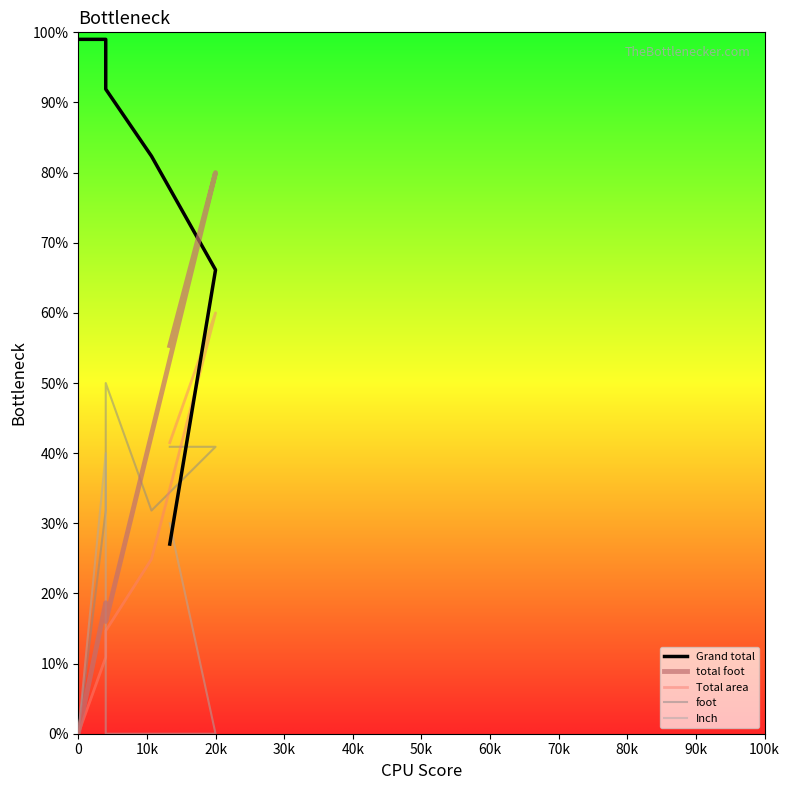

True or false: foot and total foot intersect in this chart.

True